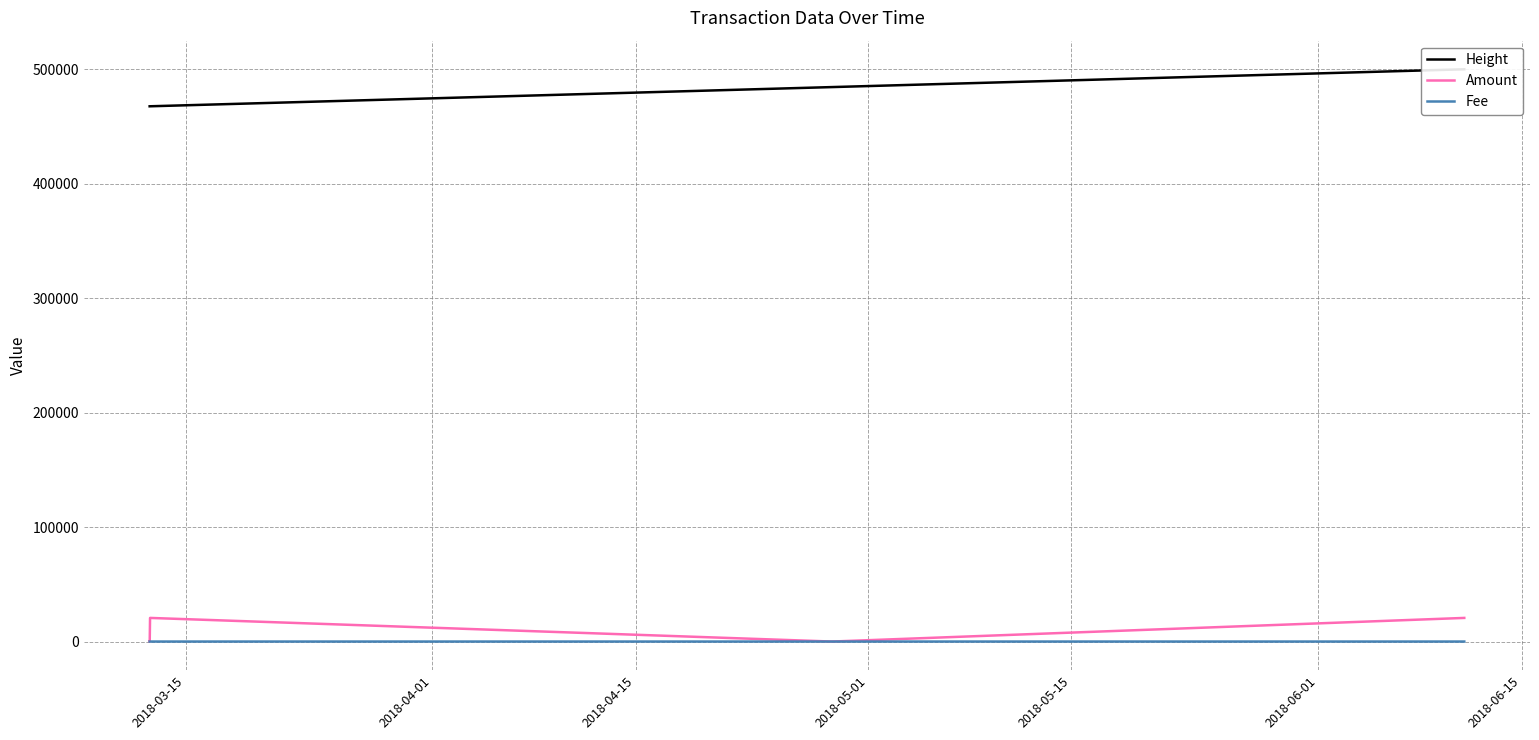

Is the value of Amount at 2018-05-15 greater than the value of Fee at 2018-05-15?

Yes